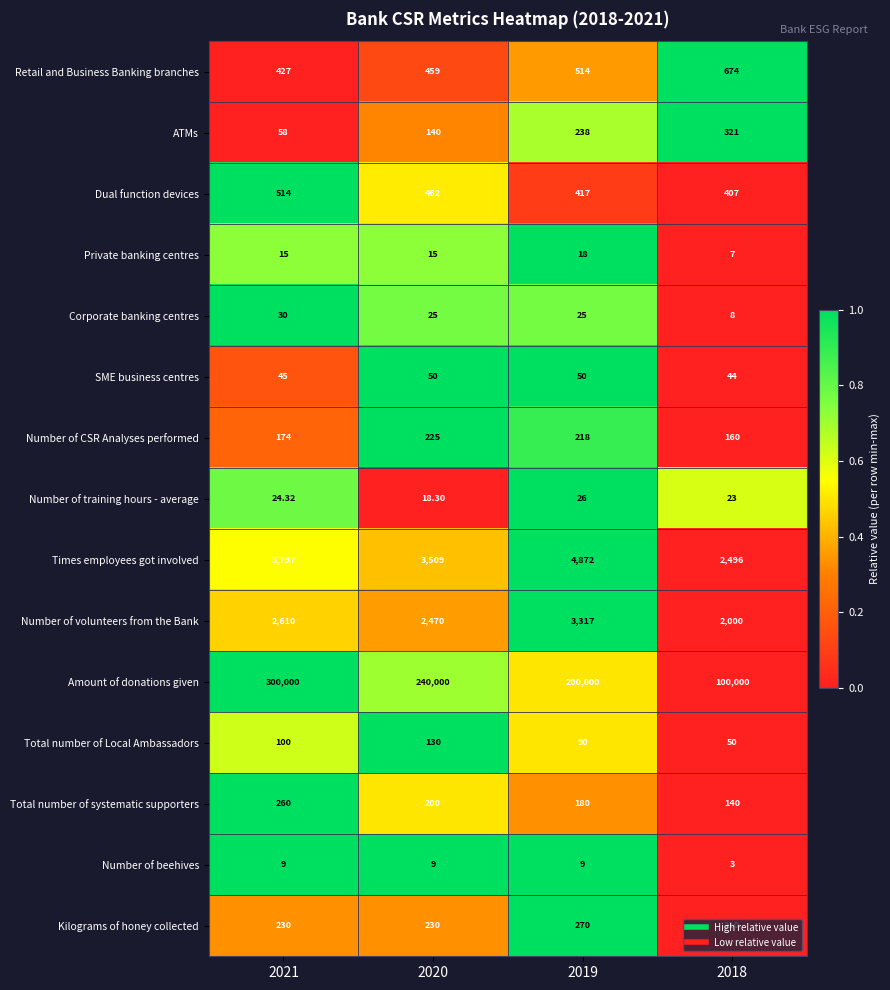

What is the difference between the highest and lowest values at 2021?

299991.0